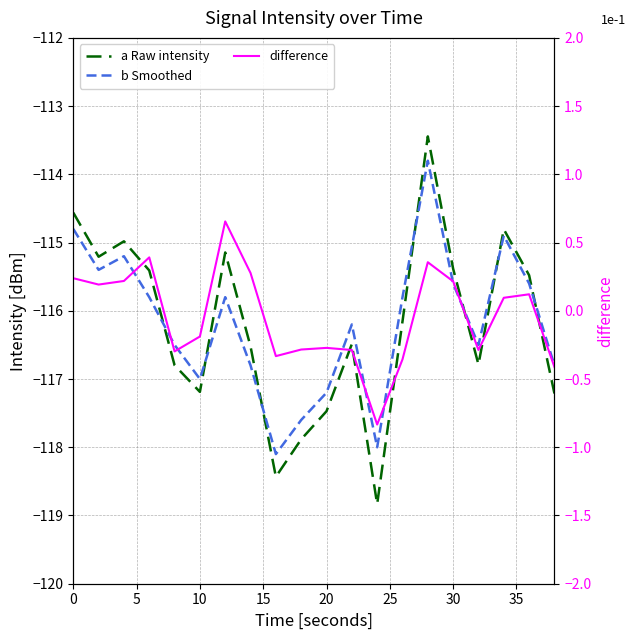

True or false: difference and b Smoothed cross at least once.

False